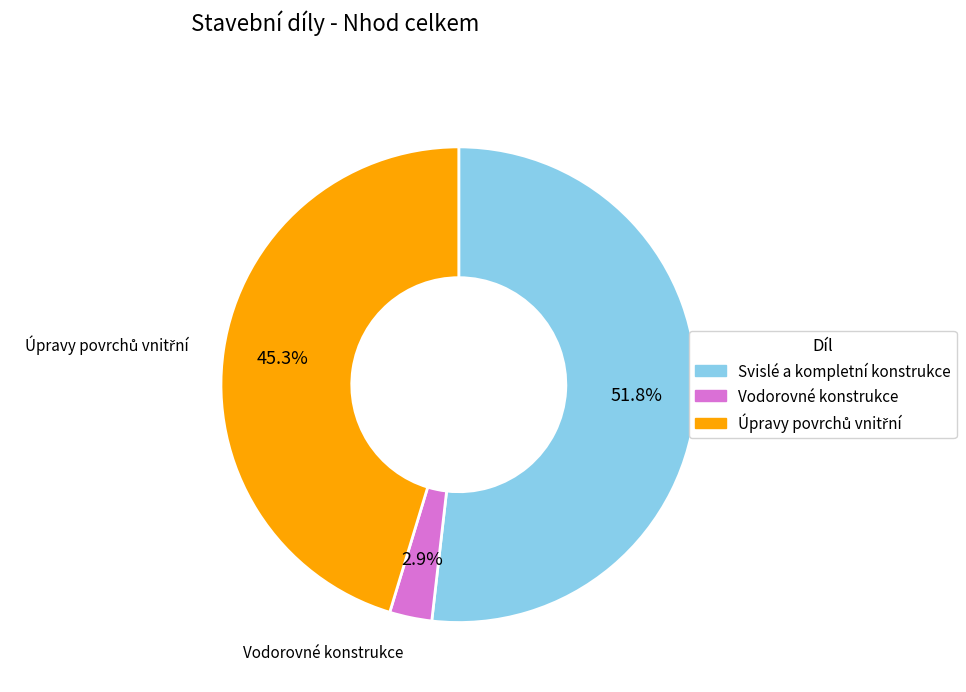

Does Vodorovné konstrukce represent more than half of the total?

No